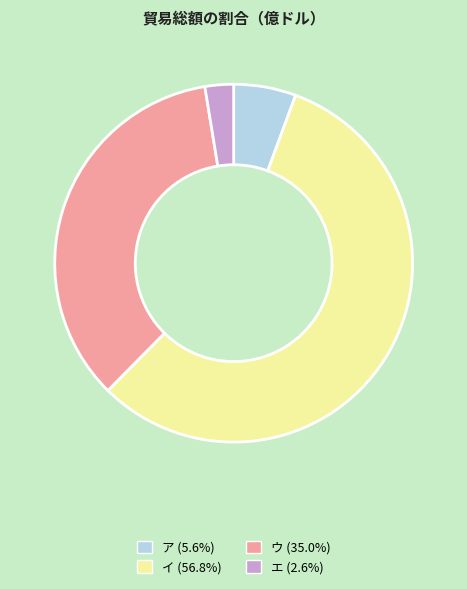

Is エ the majority of the pie?

No